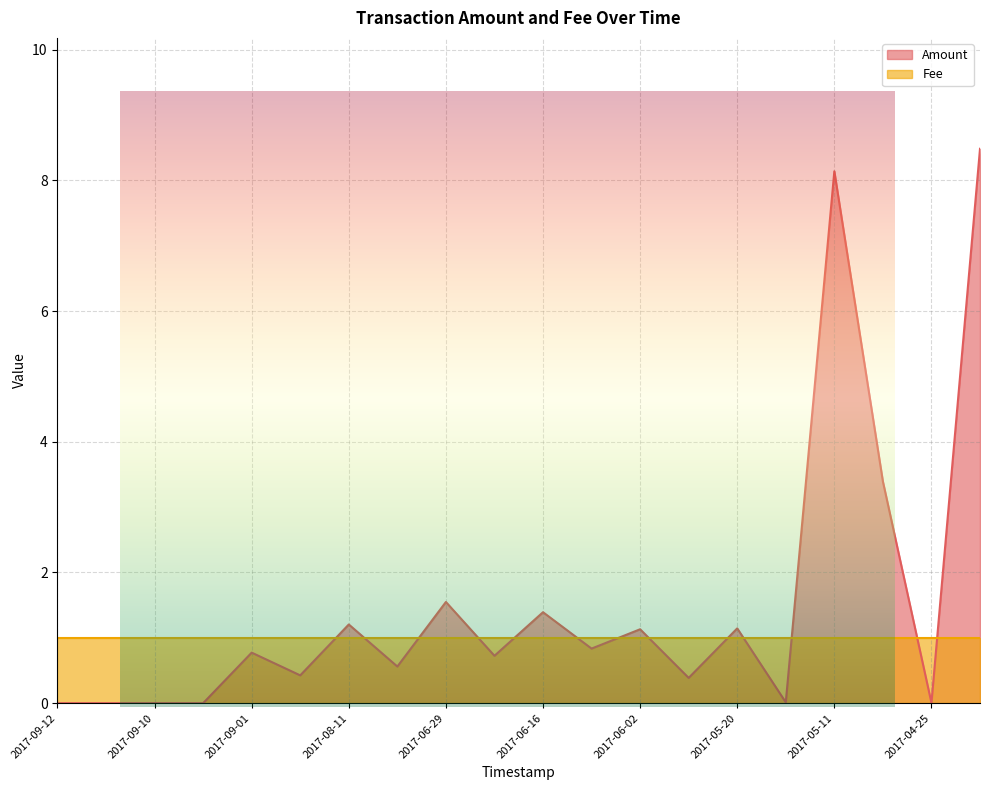

What is the change in value from 2017-09-12 to 2017-08-11?

+1.2